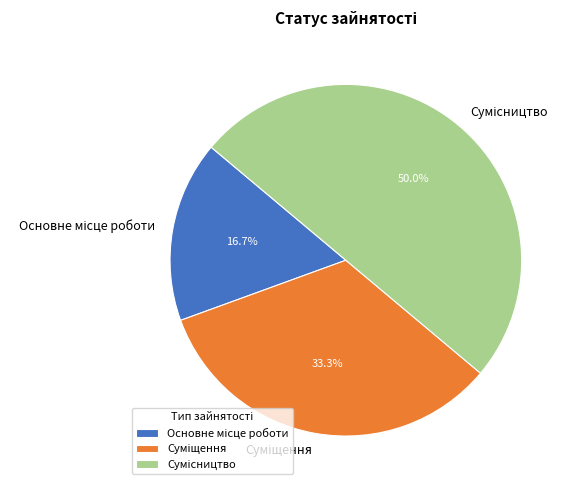

How many slices are in this pie chart?

3